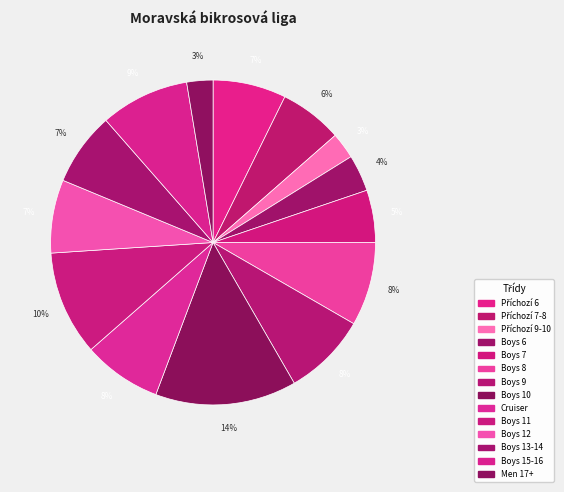

Does Boys 15-16 represent more than half of the total?

No